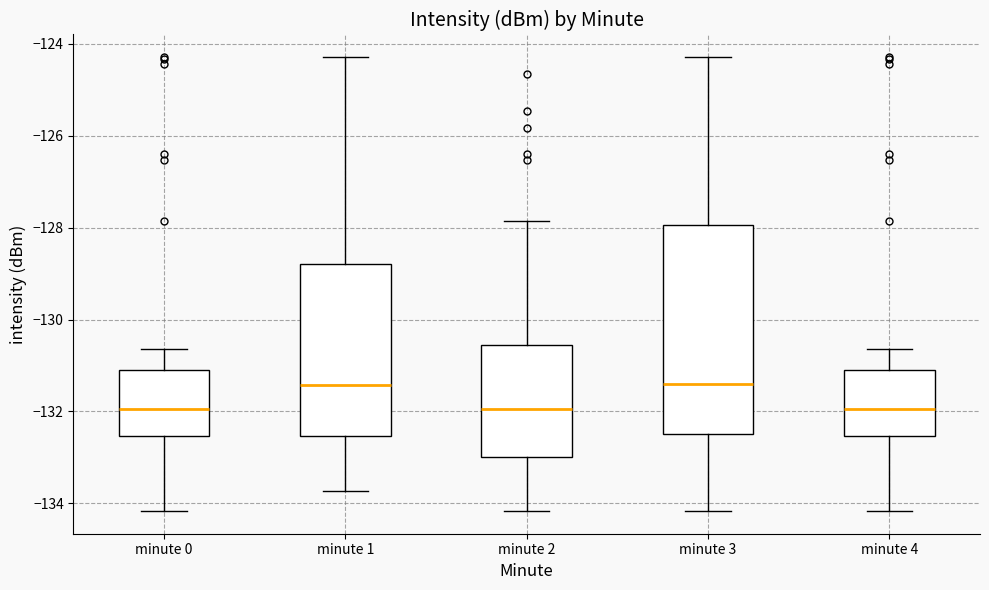

Where is the upper edge of the box for minute 1 on the y-axis? The values are not printed on the chart, so give them approximately, as read against the axis.

-128.8